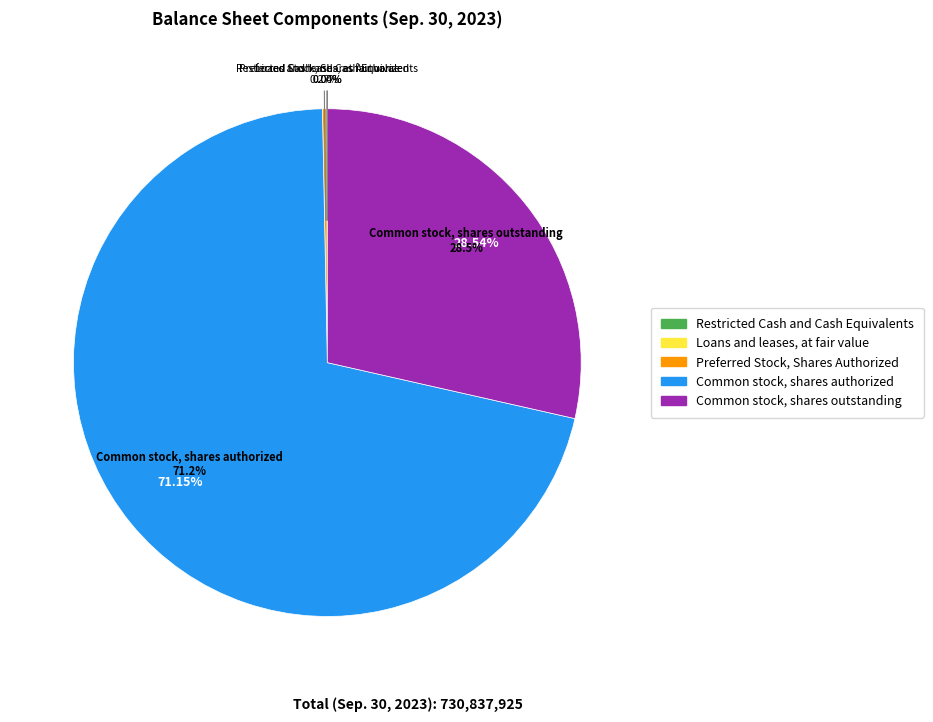

Which category has the smallest portion of the pie?

Restricted cash